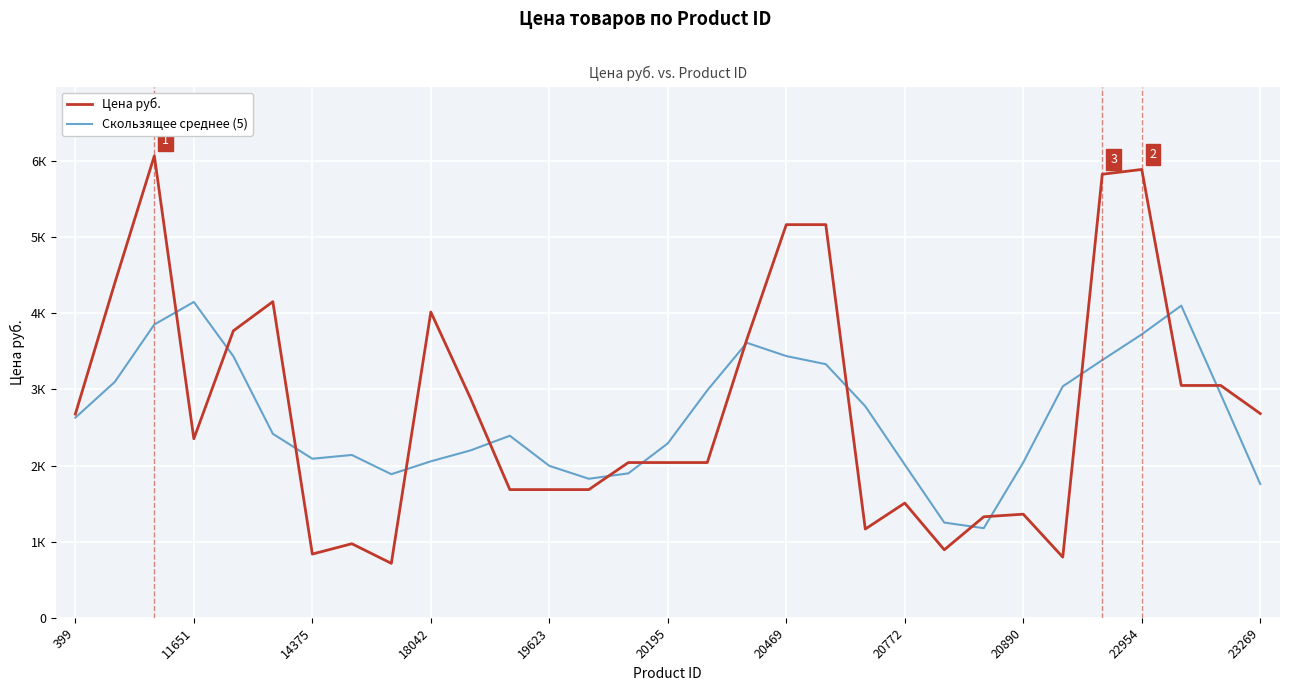

Does the chart have visible grid lines?

Yes